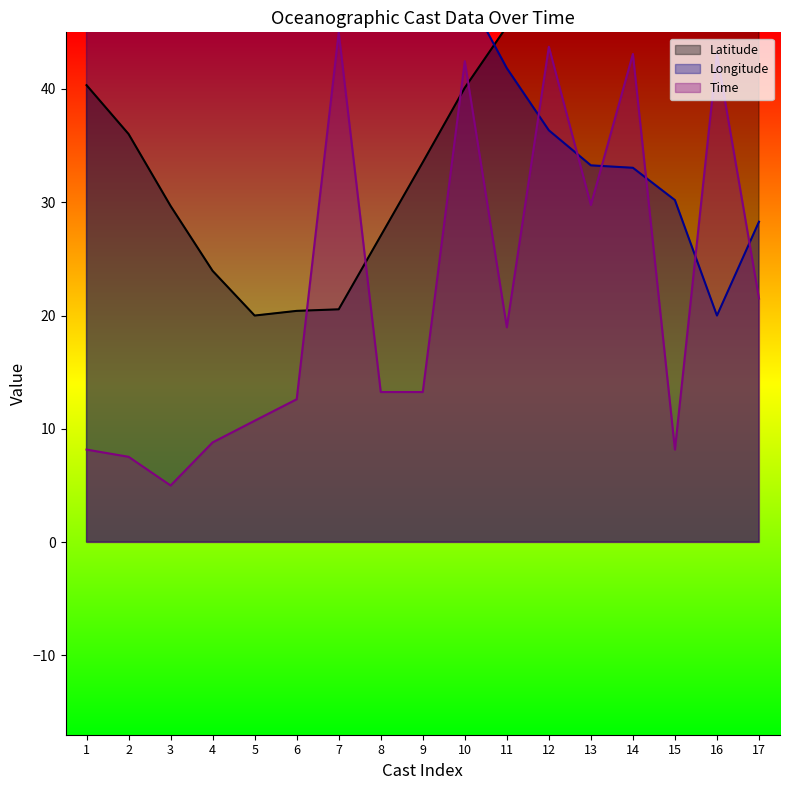

What is the spread (max minus min) of values at 6?

67.4